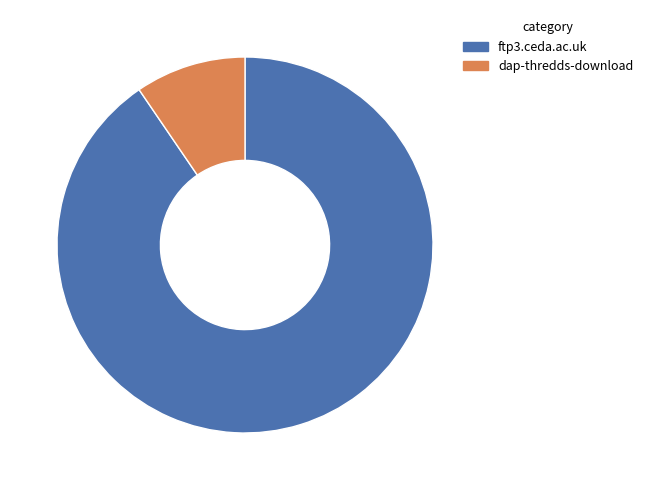

Which has a higher value, dap-thredds-download or ftp3.ceda.ac.uk?

ftp3.ceda.ac.uk